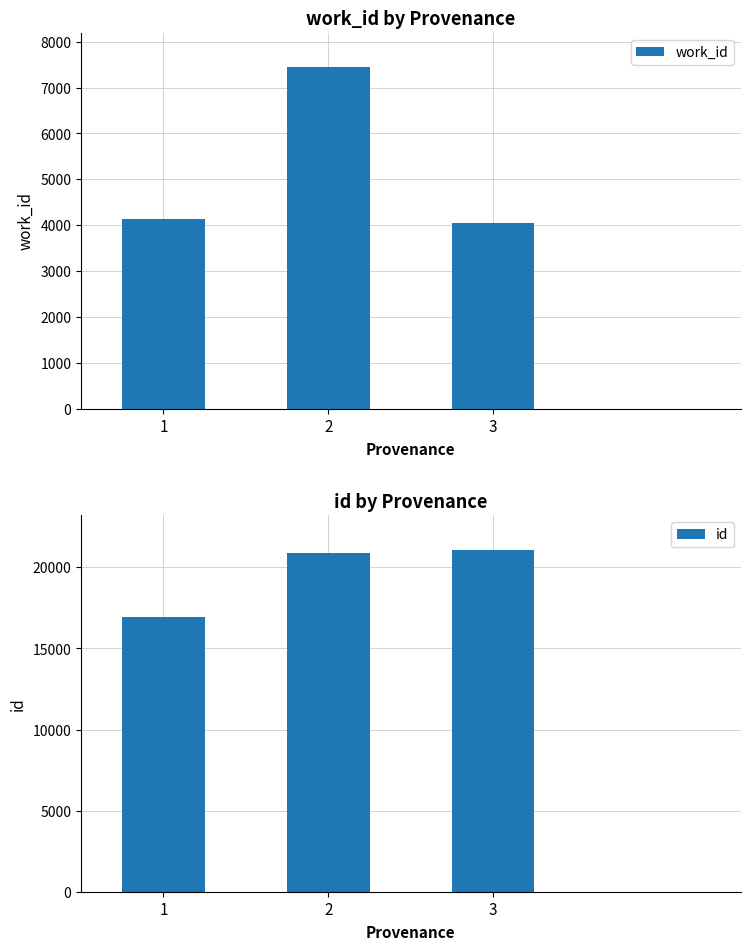

Rank the series at 1 from lowest to highest value.

work_id, id